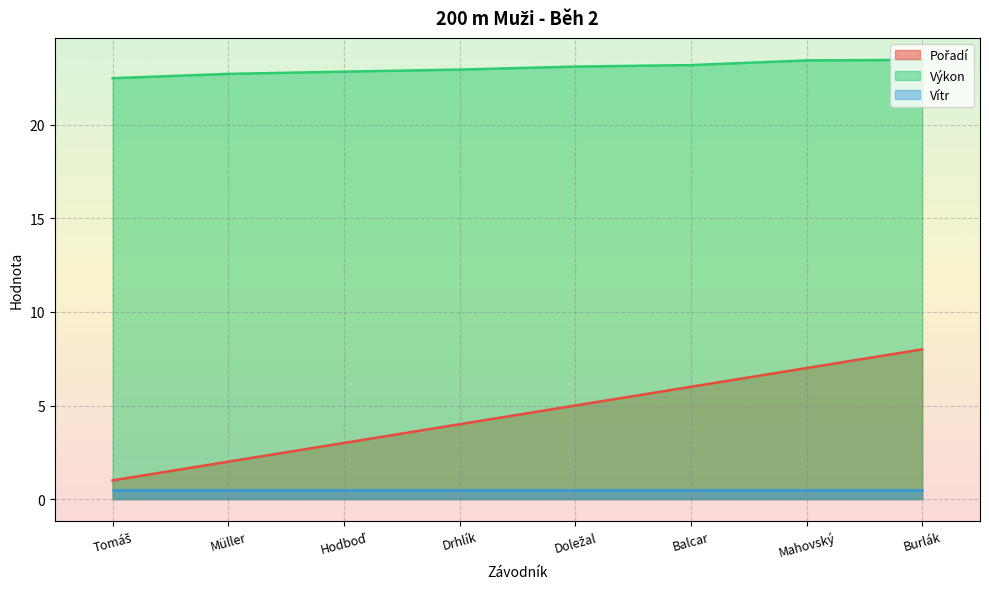

The Pořadí series shows 1.0 at Tomáš. True or false?

True